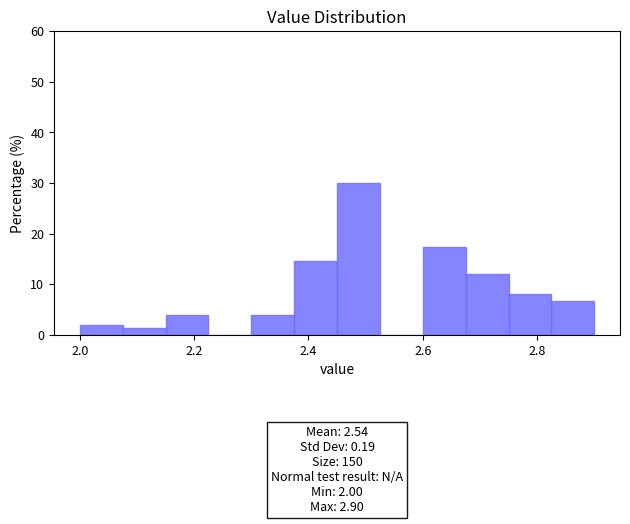

Read against the x-axis, roughly where is the centre of the tallest bar?

2.48